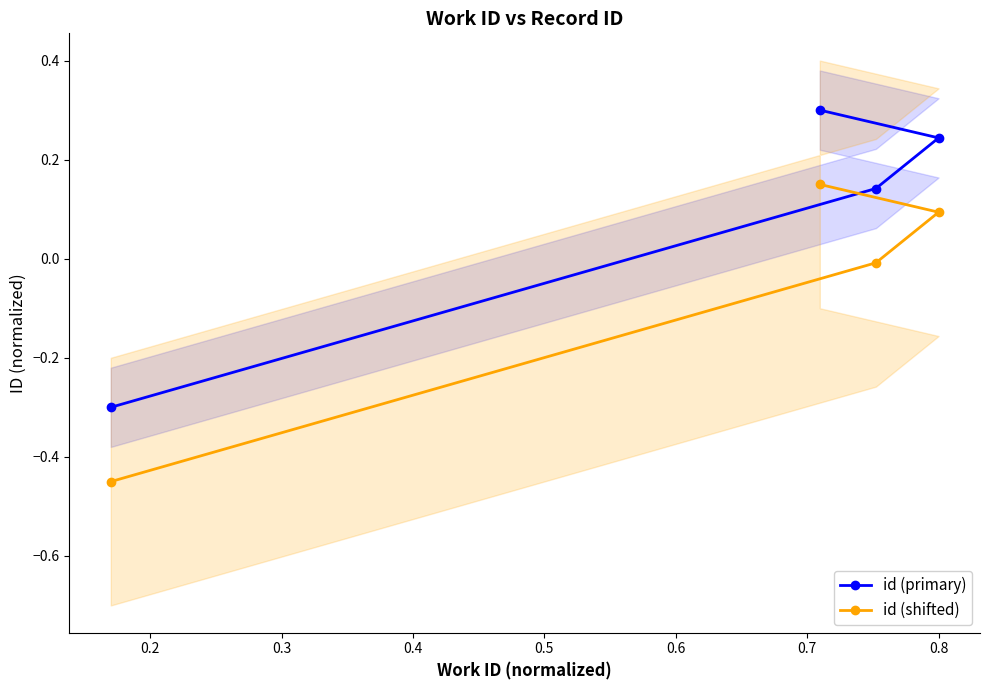

True or false: id (primary) and id (shifted) cross at least once.

False